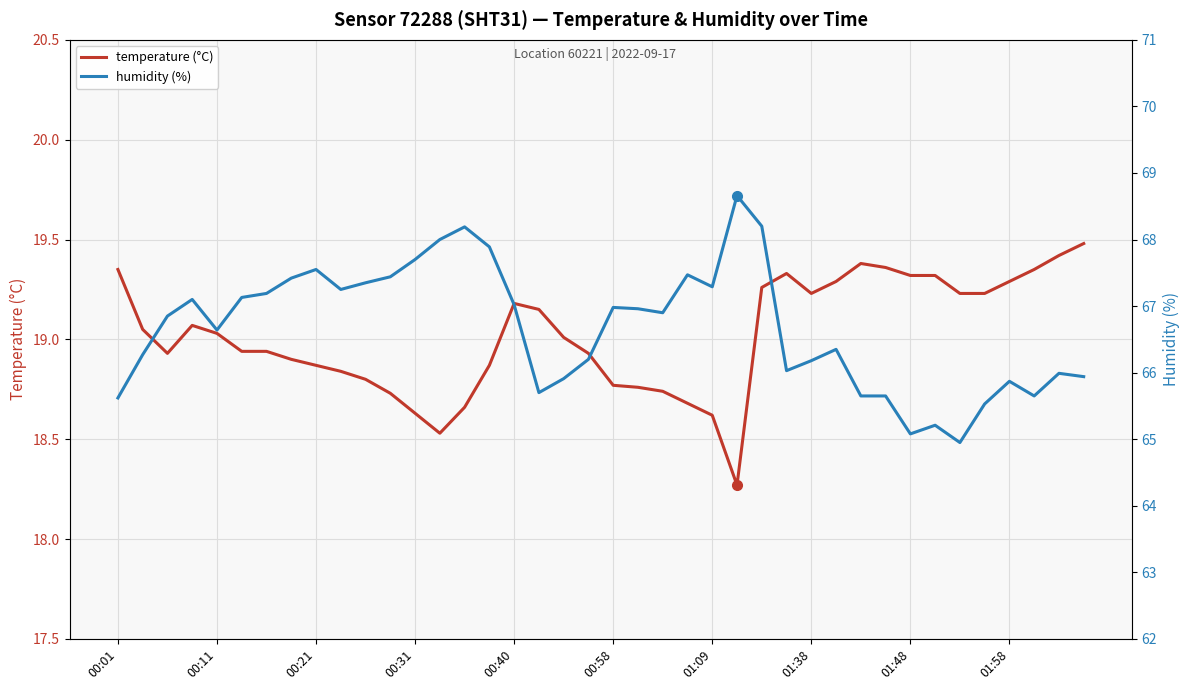

The temperature (°C) series shows 10.4 at 01:09. True or false?

False